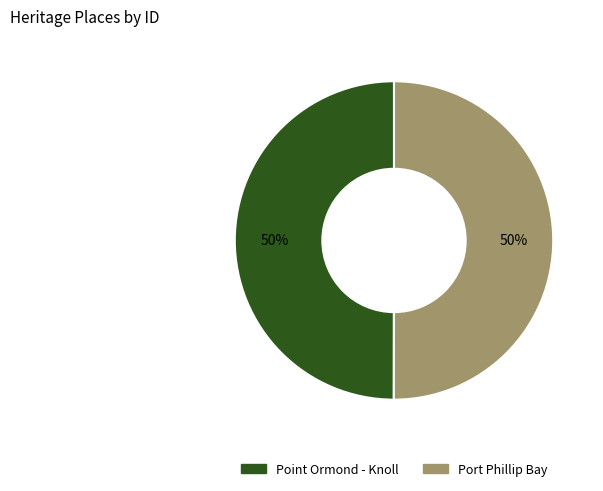

Approximately how many times larger is the value at Point Ormond - Knoll compared to Port Phillip Bay?

1.0